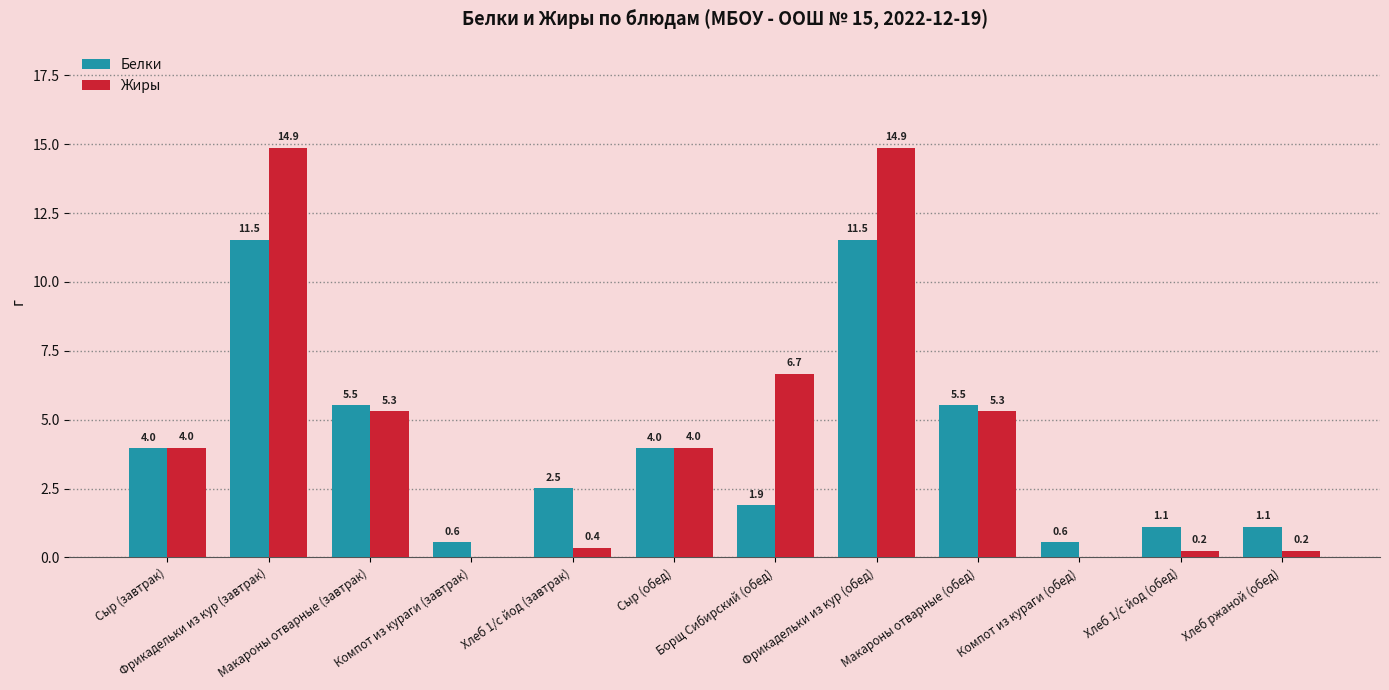

What is the sum of all Жиры values?

55.8